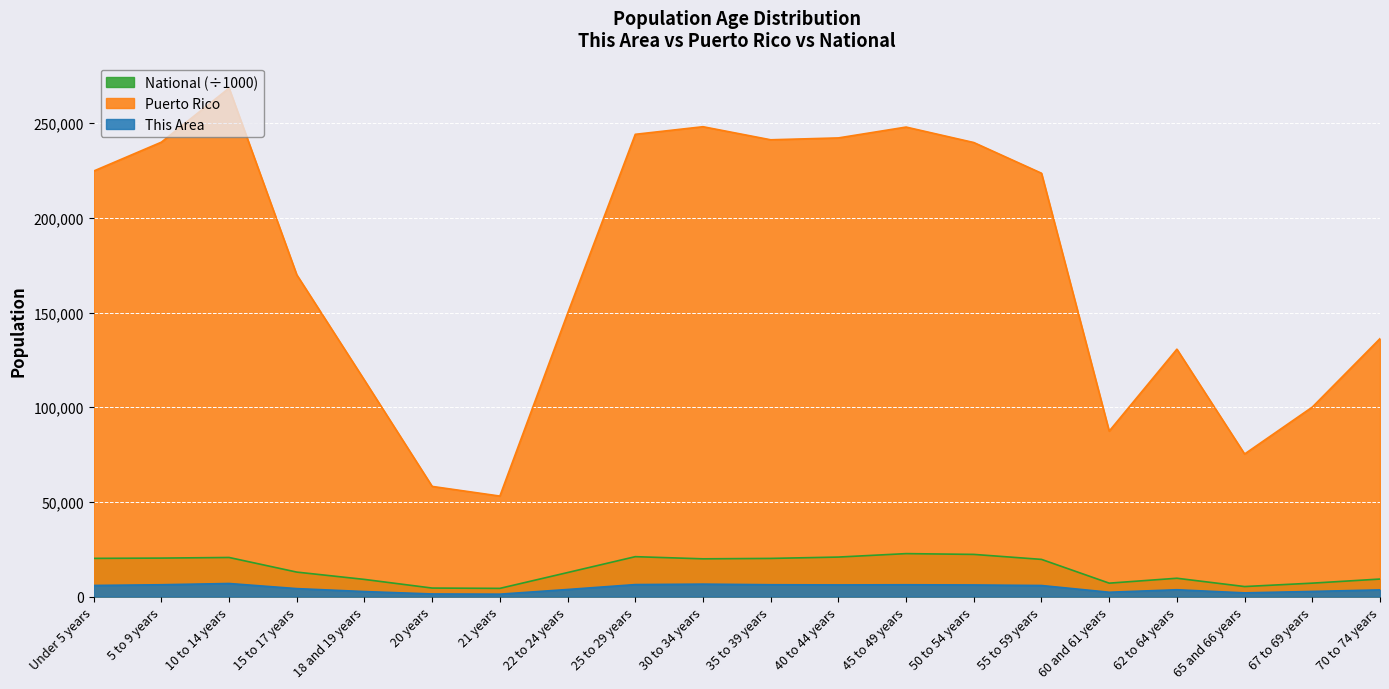

Rank the series at 45 to 49 years from lowest to highest value.

This Area, National (÷1000), Puerto Rico